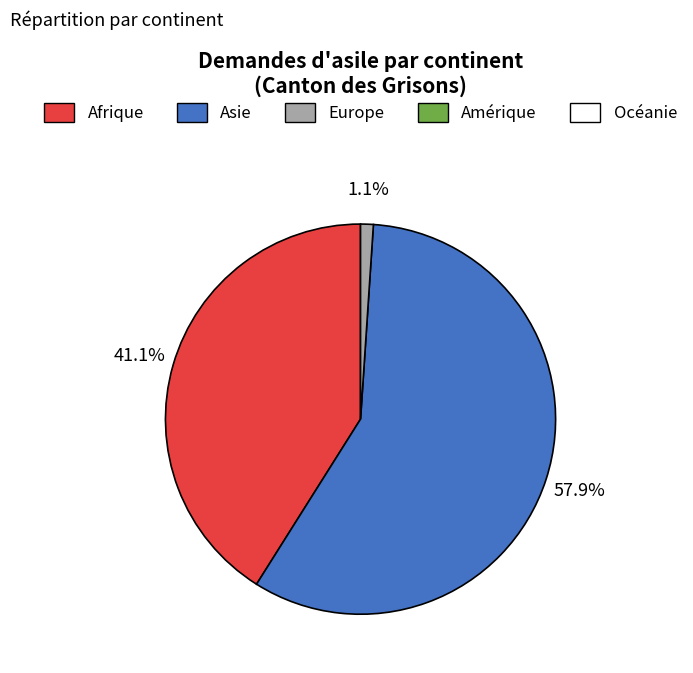

To the nearest percent, what is the difference between the largest and smallest slice percentages?

57%